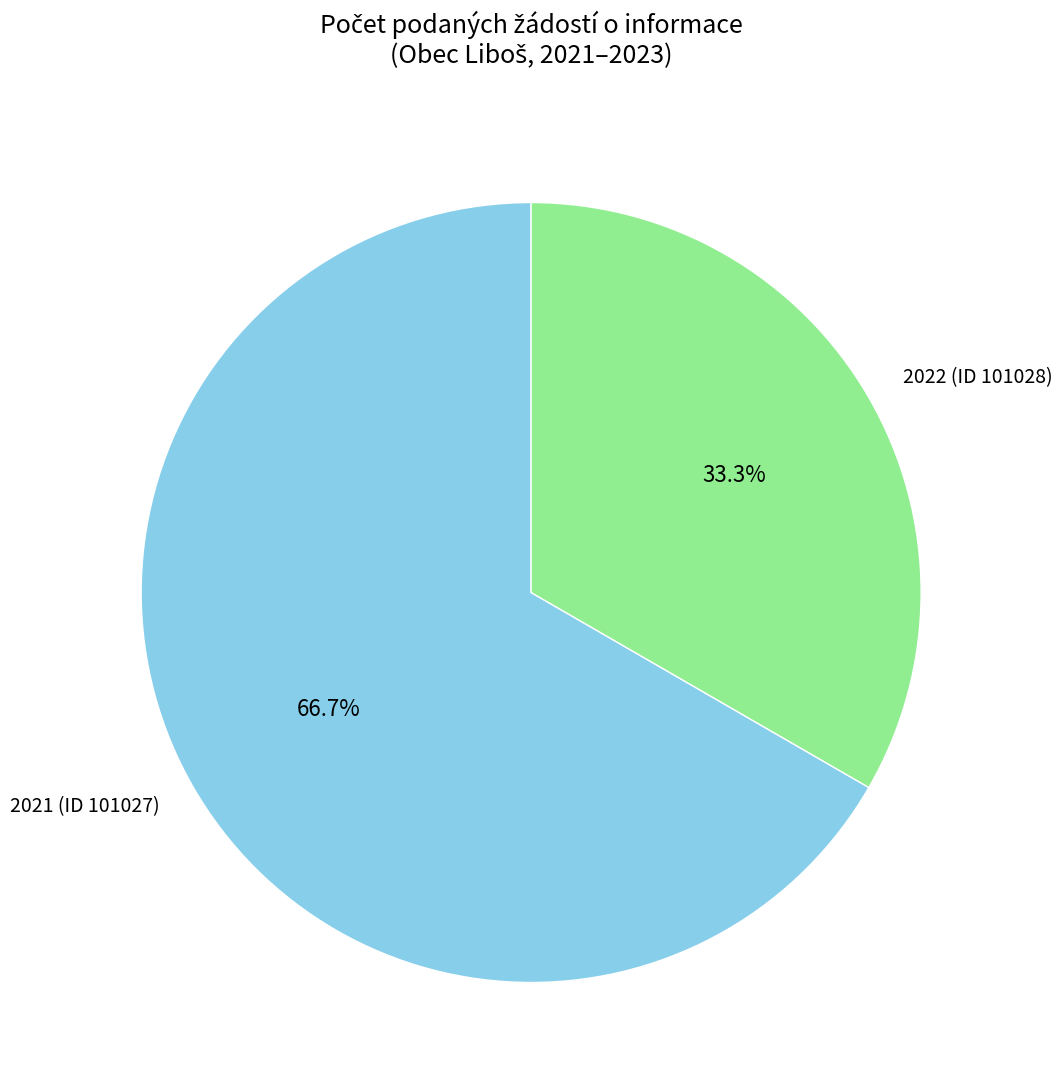

What is the smallest slice in the pie chart?

2022 (ID 101028)